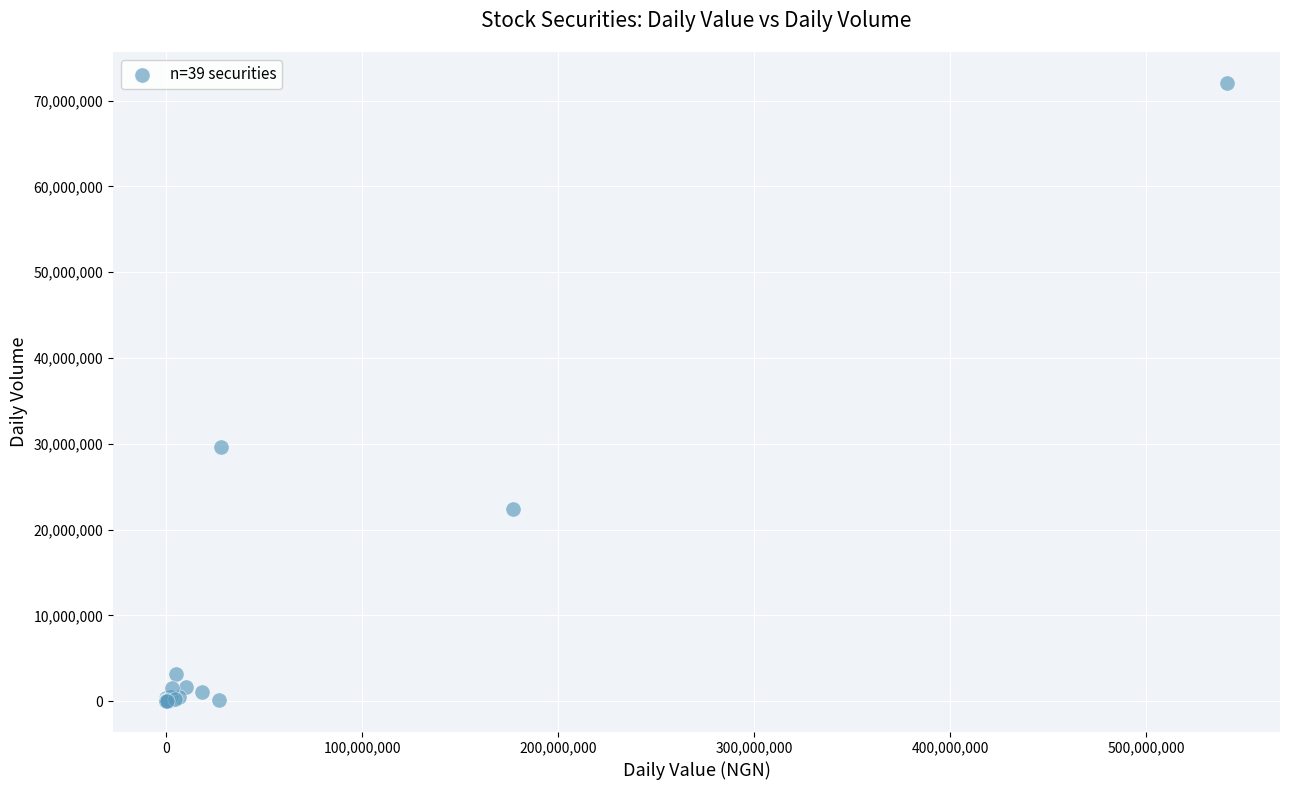

What Y value in the scatter plot is closest to 36035274?

29601668